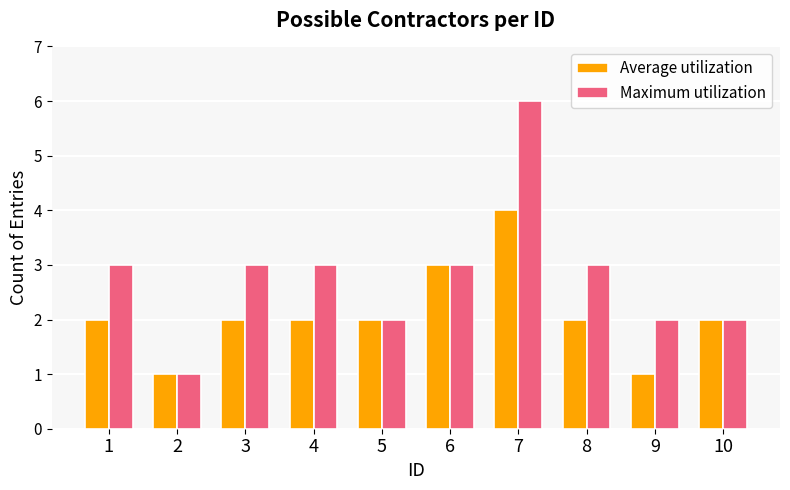

The Maximum utilization series shows 10 at 7. True or false?

False